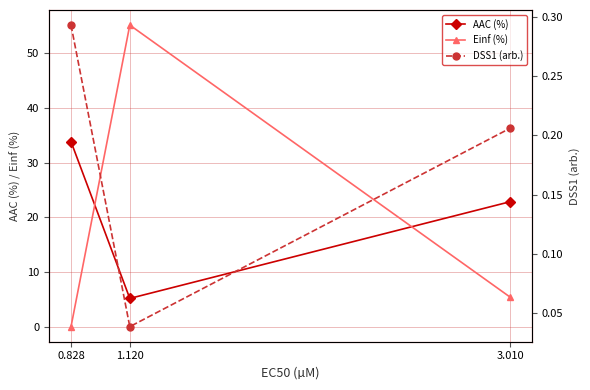

At which label does Einf (%) reach its minimum?

0.828